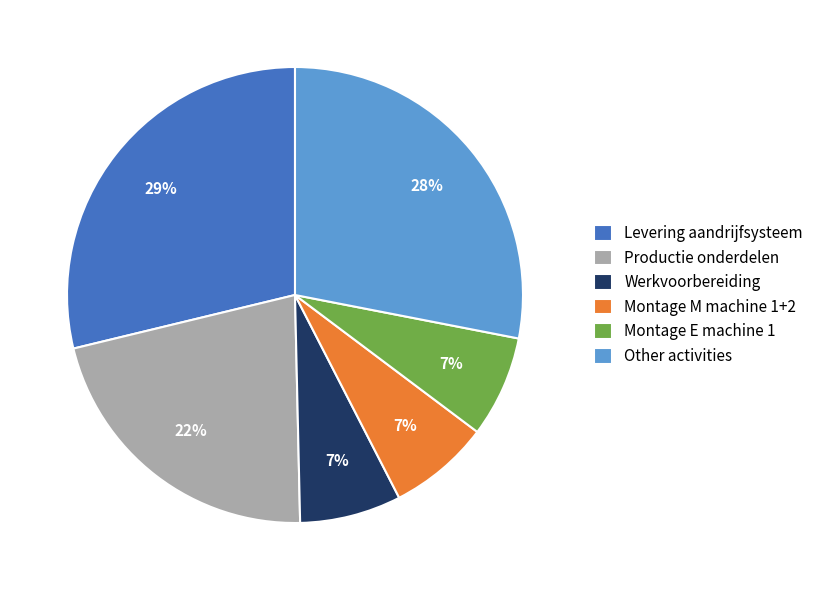

How many segments does this pie chart have?

6